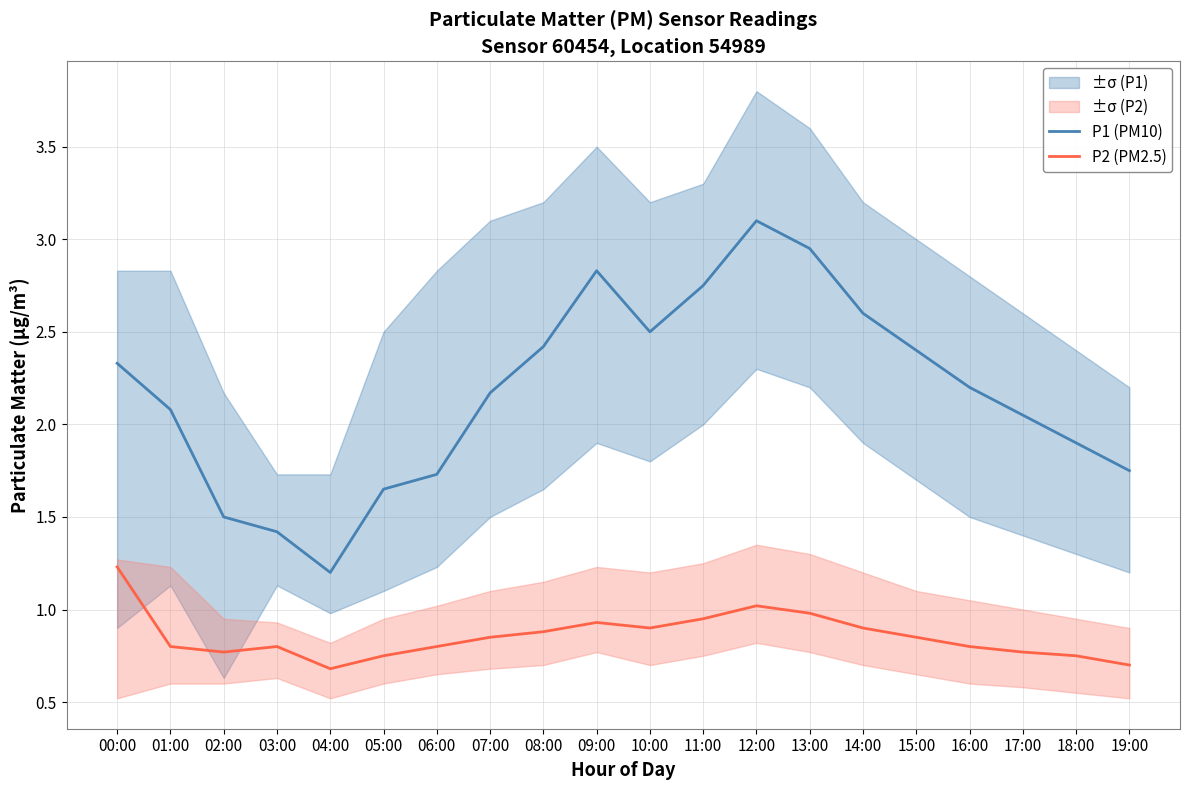

True or false: P2 (PM2.5) and P1 (PM10) cross at least once.

False